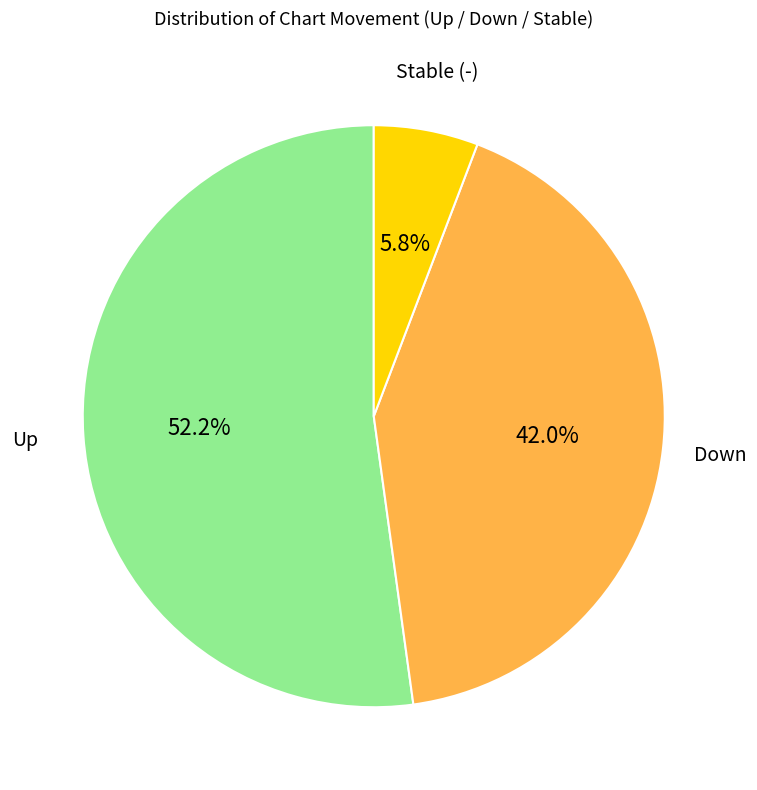

What is the ratio of the value at Down to the value at Up?

0.8